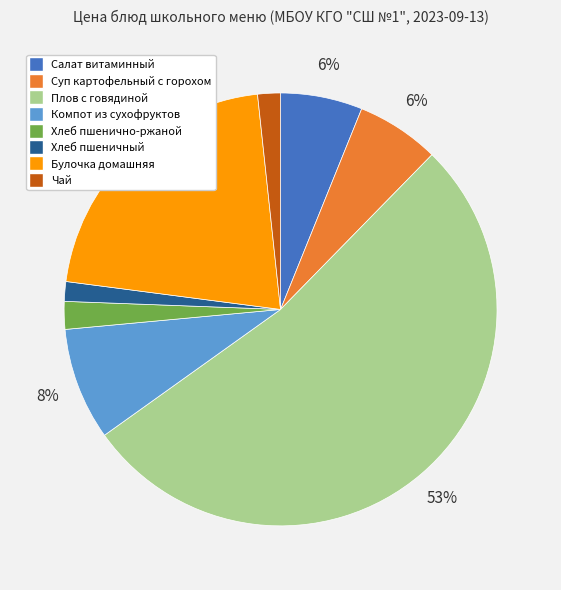

Which slice is the largest?

Плов с говядиной